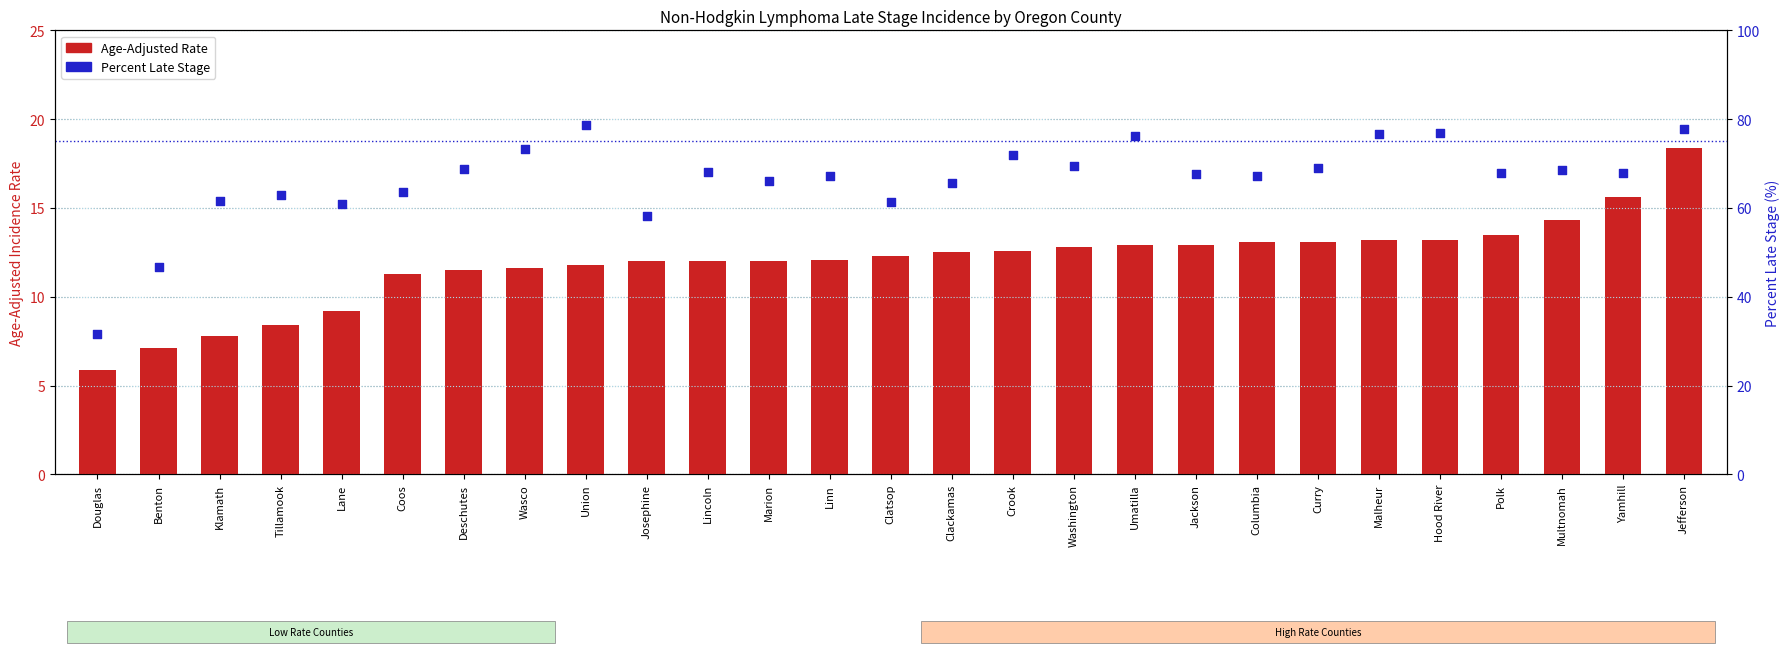

Is the value of Percent Late Stage at Jackson greater than the value of Age-Adjusted Rate at Douglas?

Yes